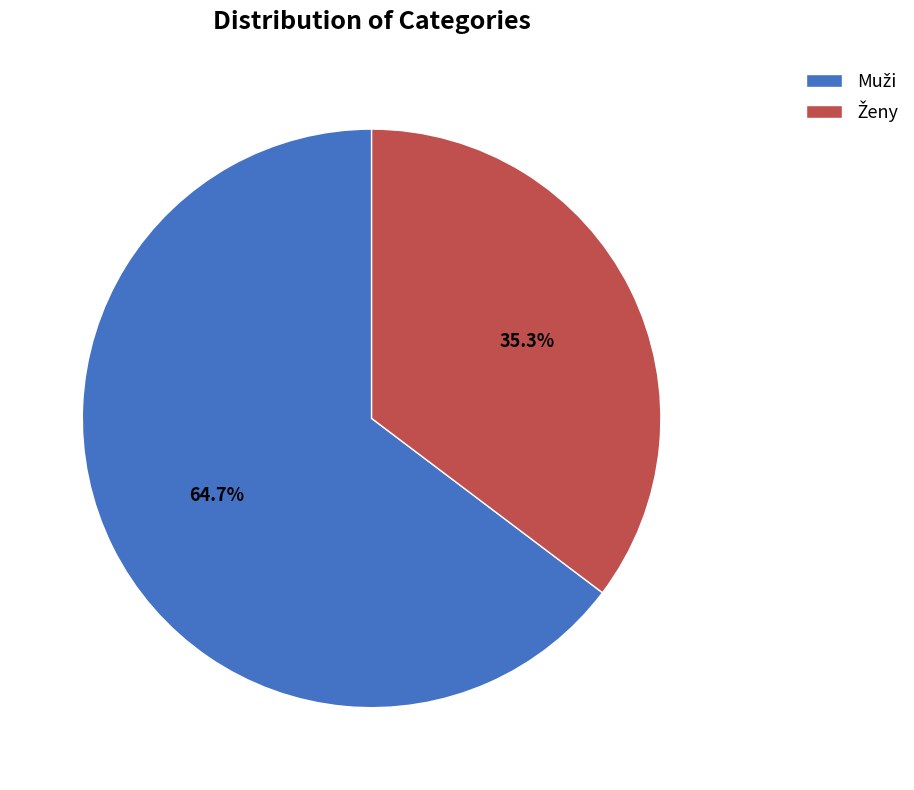

Is there a majority slice in this chart?

Yes